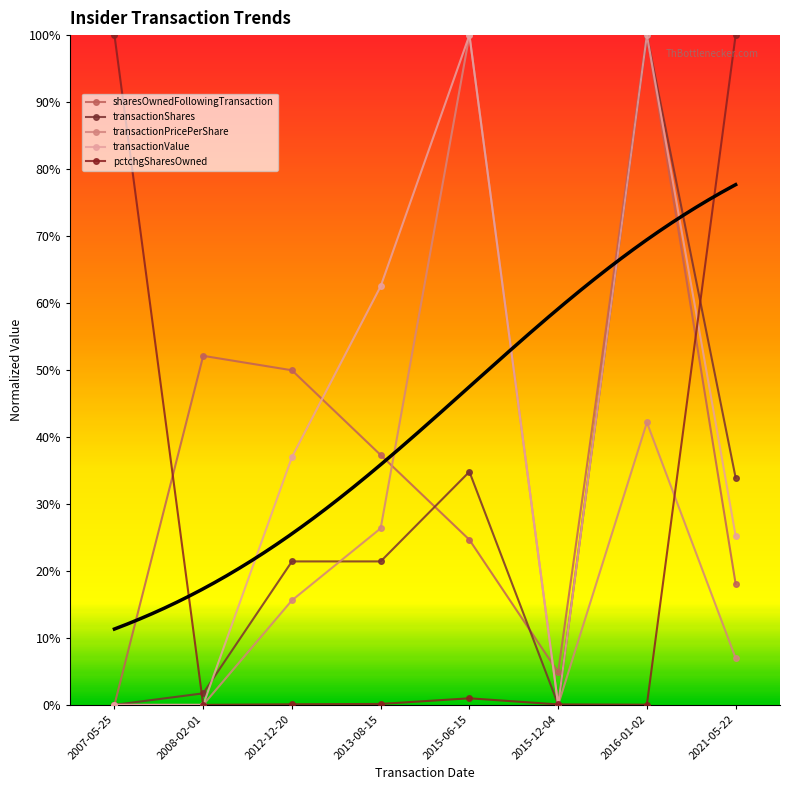

The value of transactionShares at 2016-01-02 is 0.5. True or false?

False